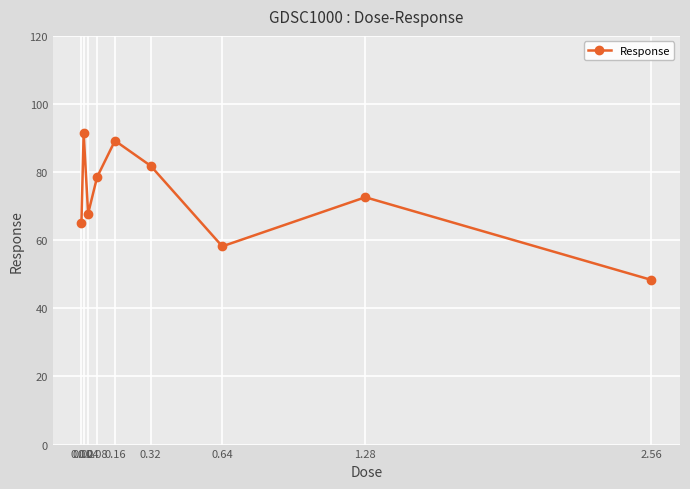

Where is the first local minimum?

0.04